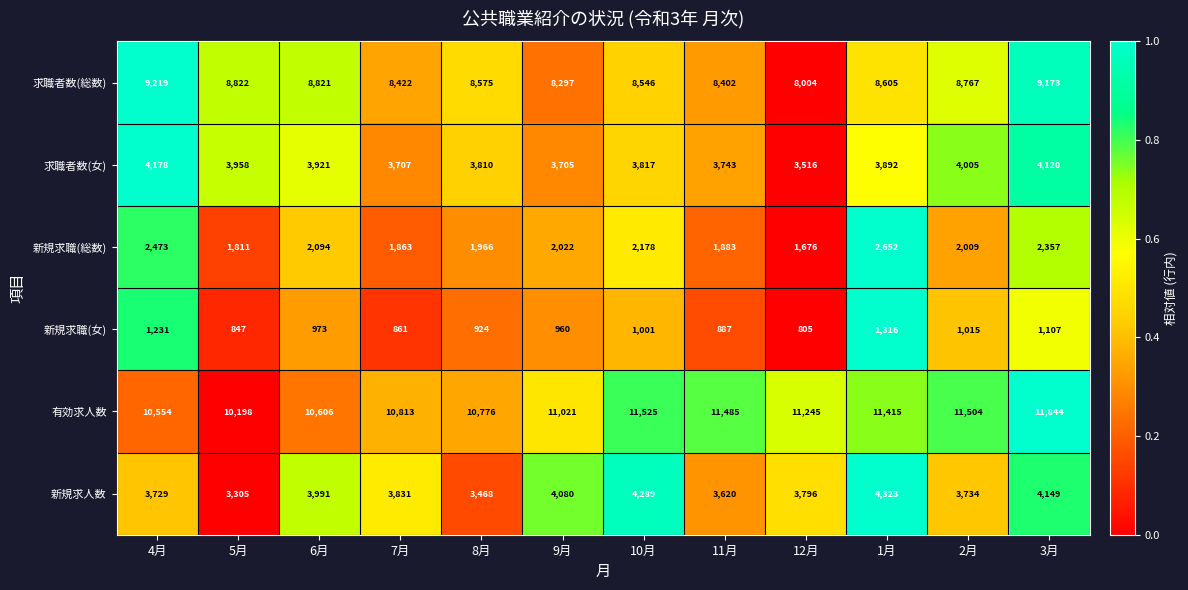

At how many categories does at least one series exceed 5400?

12